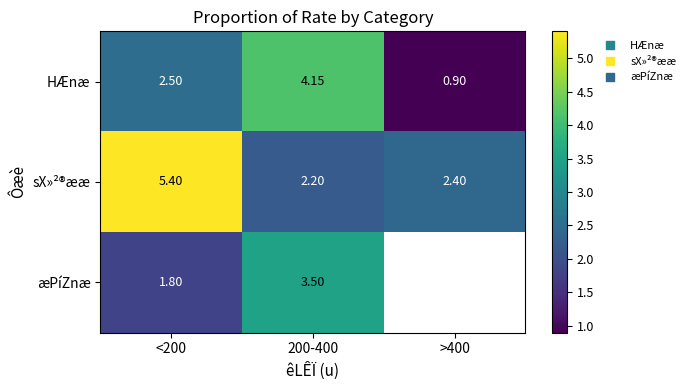

What is the highest value of the HÆnæ series?

4.2